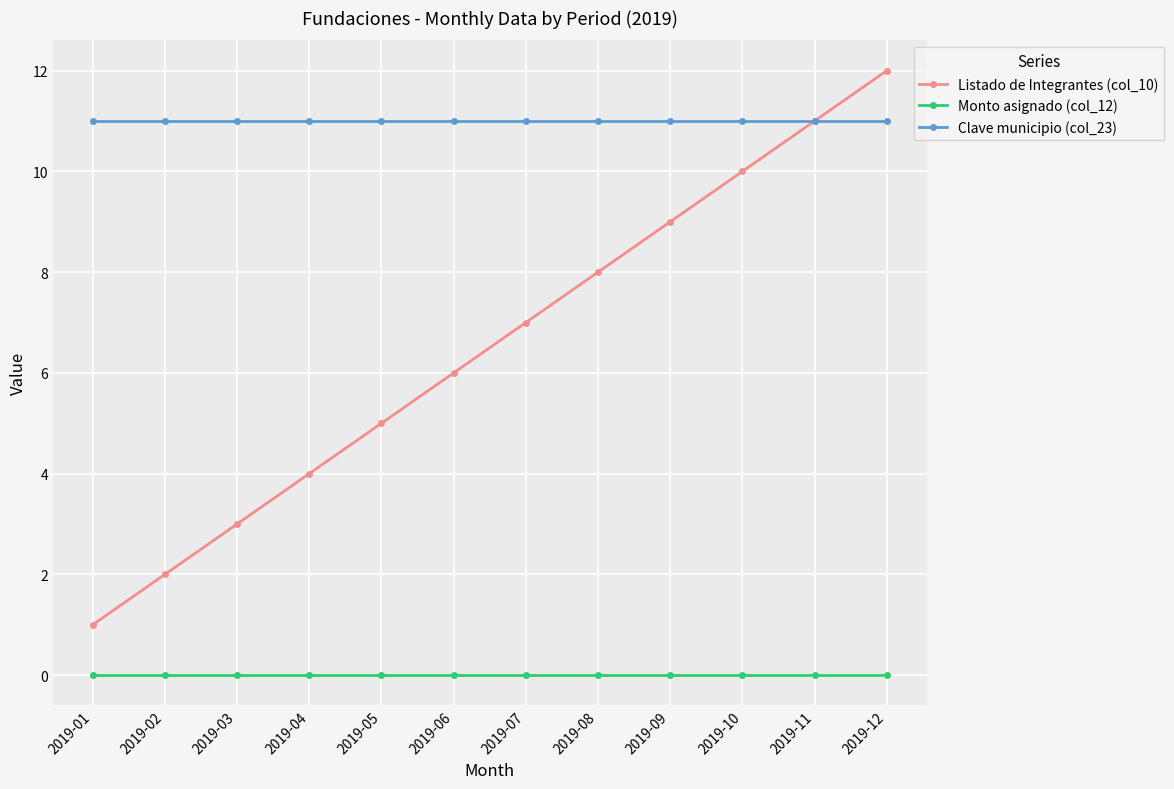

Reading right to left, extract all data points from this chart.

Listado de Integrantes (col_10): 12	11	10	9	8	7	6	5	4	3	2	1
Monto asignado (col_12): 0	0	0	0	0	0	0	0	0	0	0	0
Clave municipio (col_23): 11	11	11	11	11	11	11	11	11	11	11	11